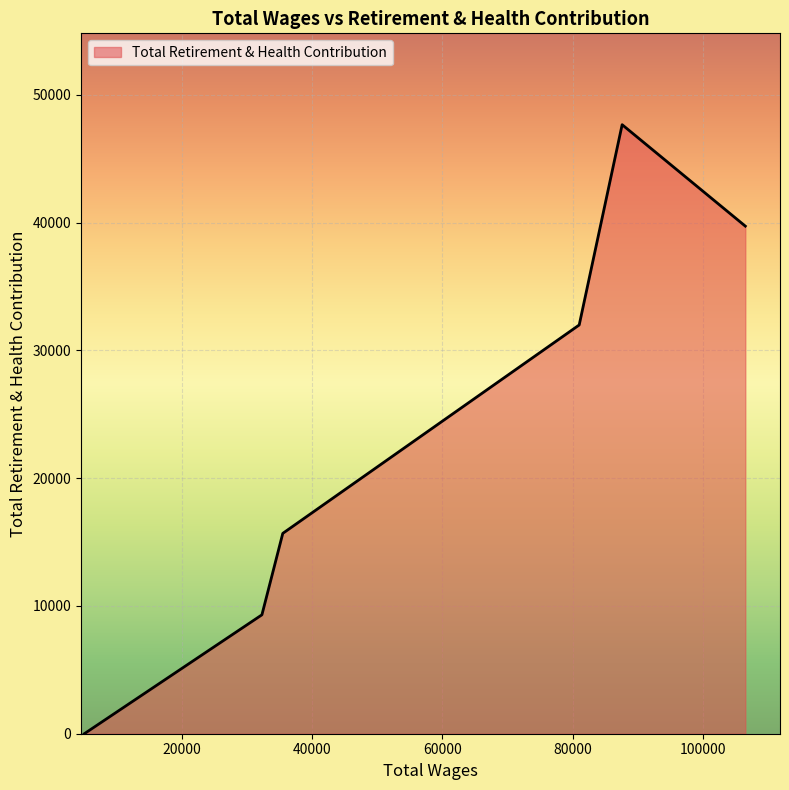

What is the average value?

24063